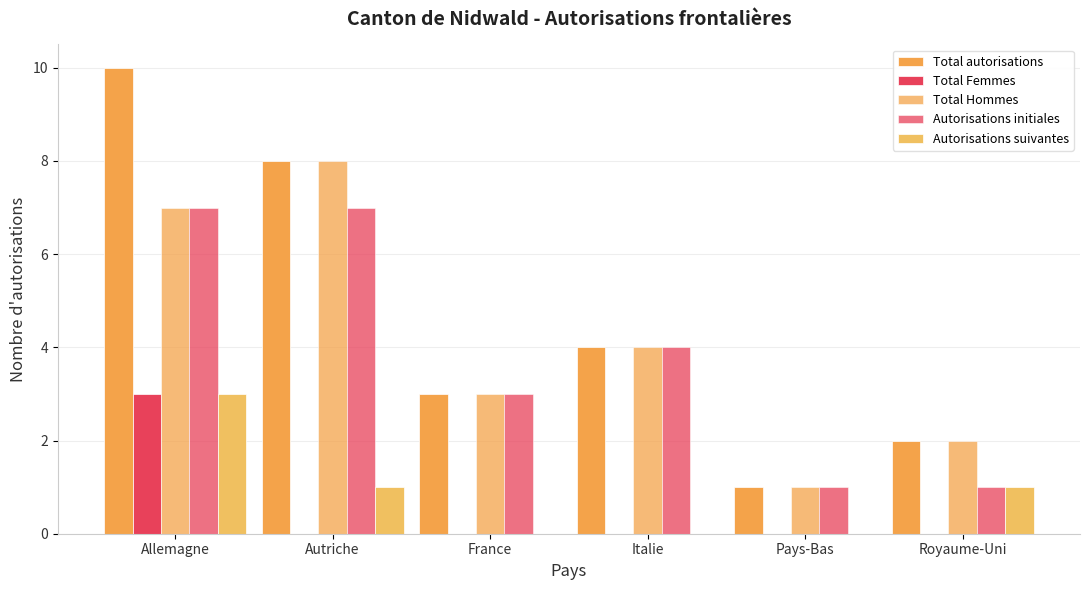

List the series in order of their peak value, lowest first.

Total Femmes, Autorisations suivantes, Autorisations initiales, Total Hommes, Total autorisations